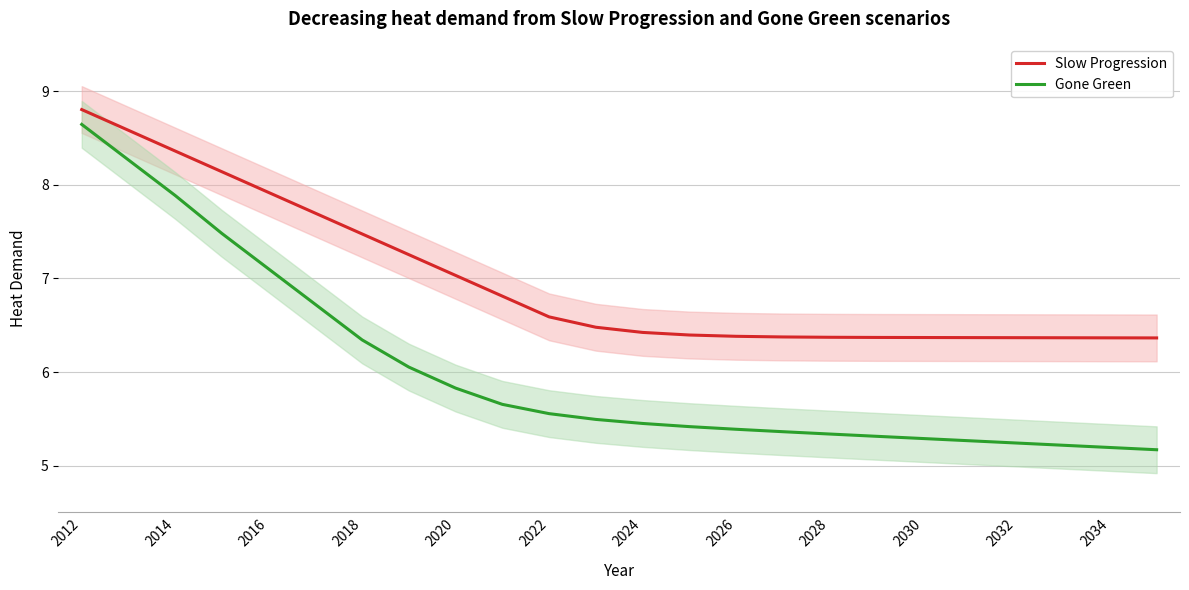

List the series in order of their peak value, highest first.

Slow Progression, Gone Green